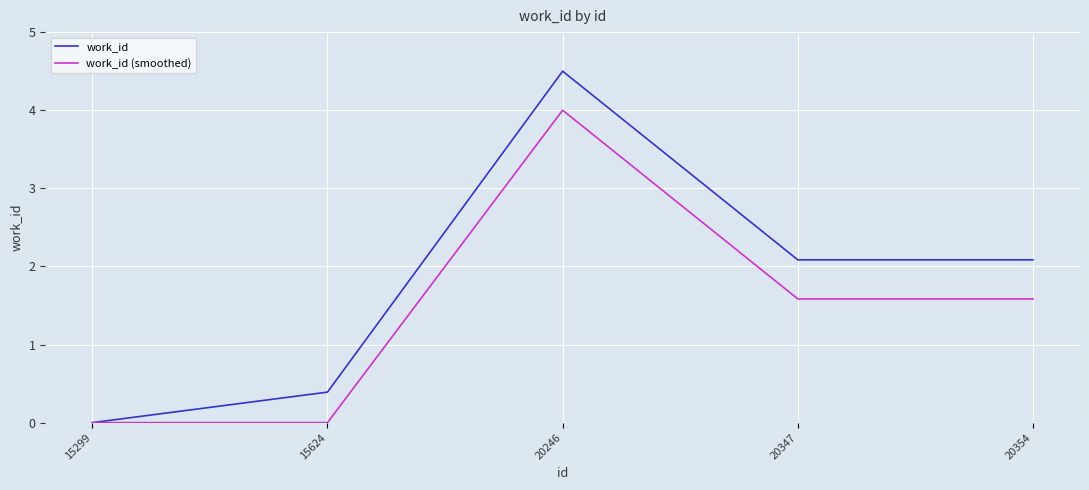

In work_id, how many points are higher than both neighbors (excluding endpoints)?

1